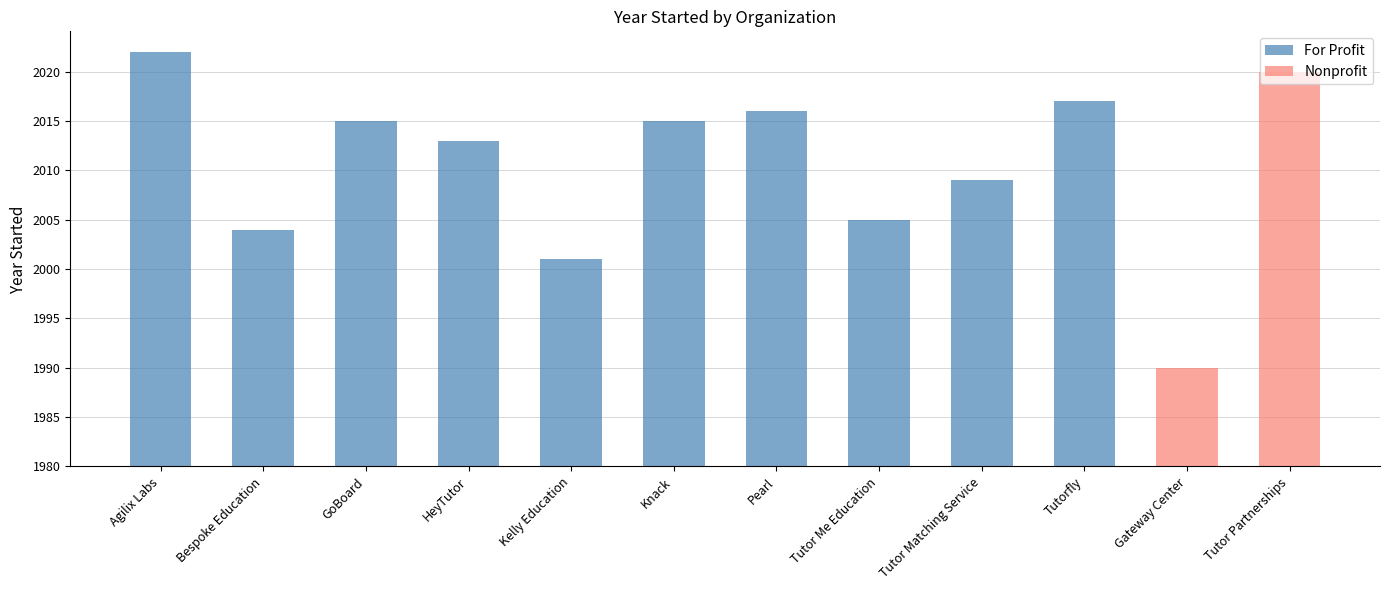

Which category has the lowest value in the For Profit series?

Gateway Center